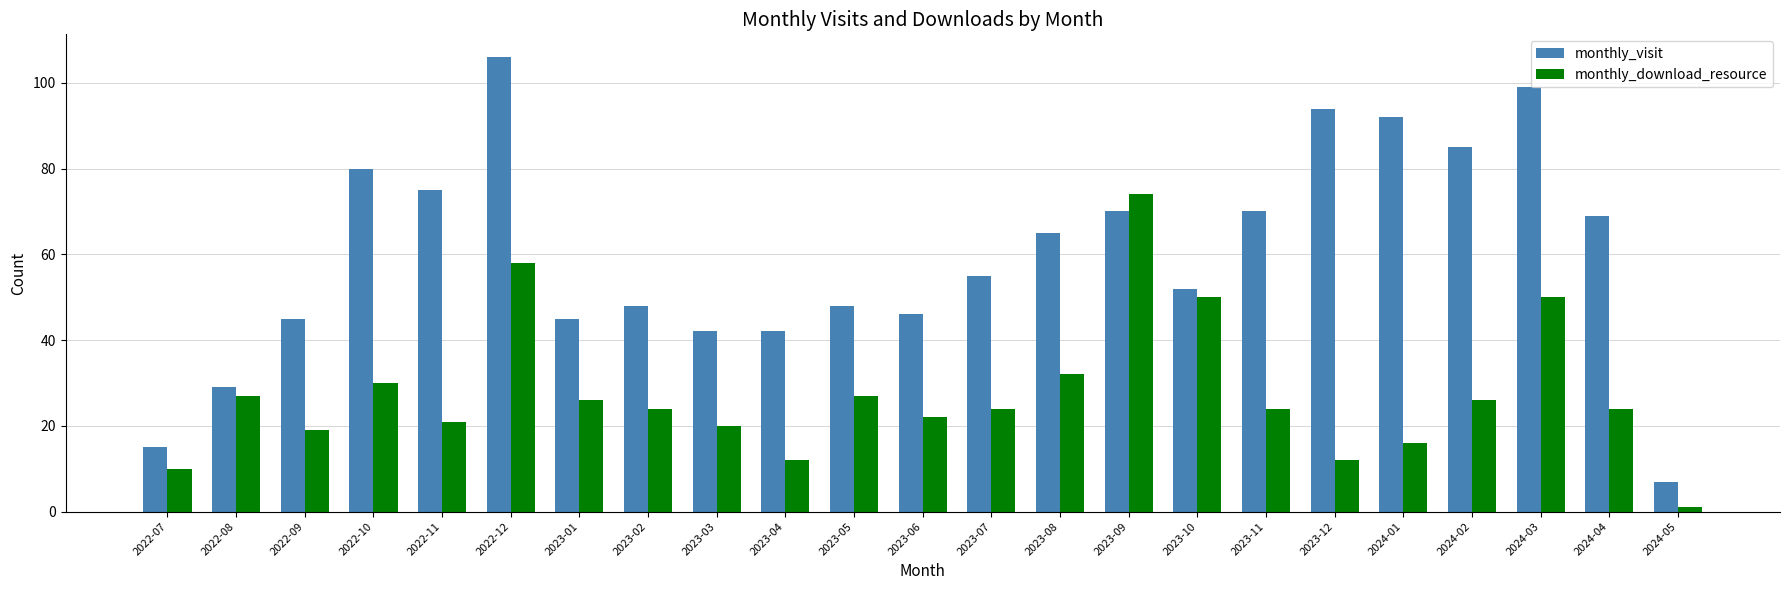

What is the difference between the highest and lowest values at 2024-03?

49